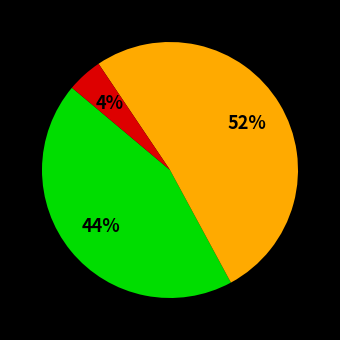

Is there a majority slice in this chart?

Yes